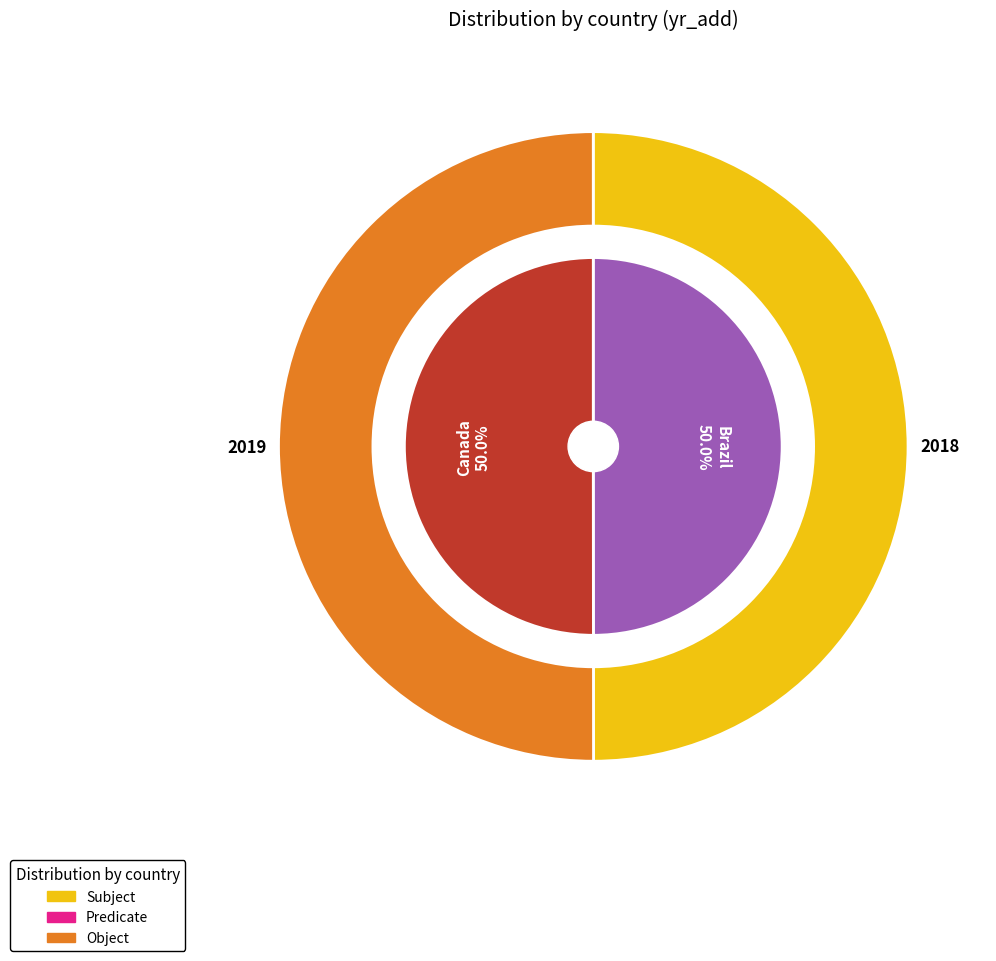

Does Canada represent more than half of the total?

Yes